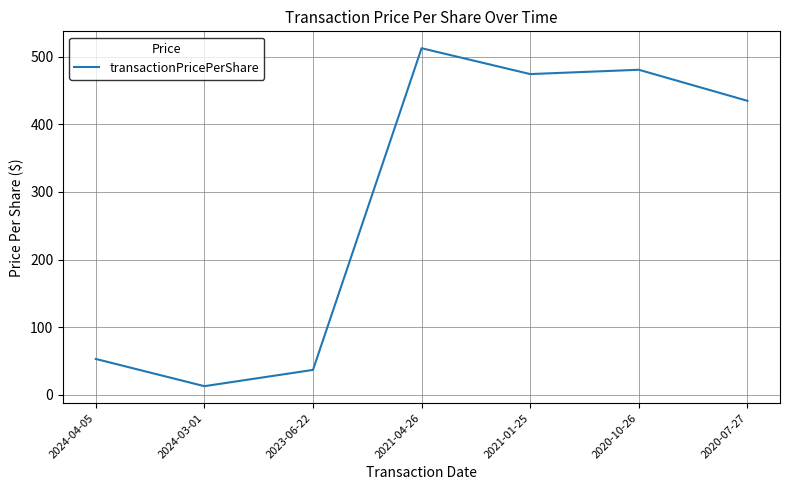

At which label is the value closest to 262?

2020-07-27